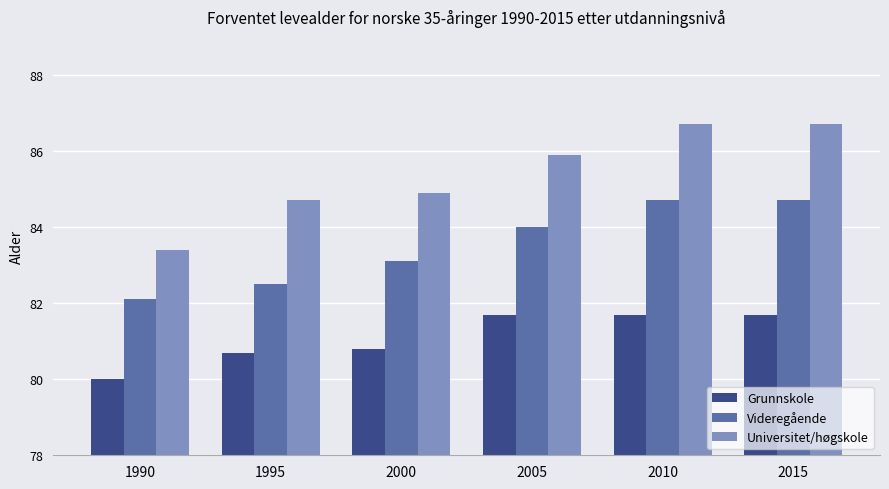

At which label does Universitet/høgskole first exceed 85?

2005